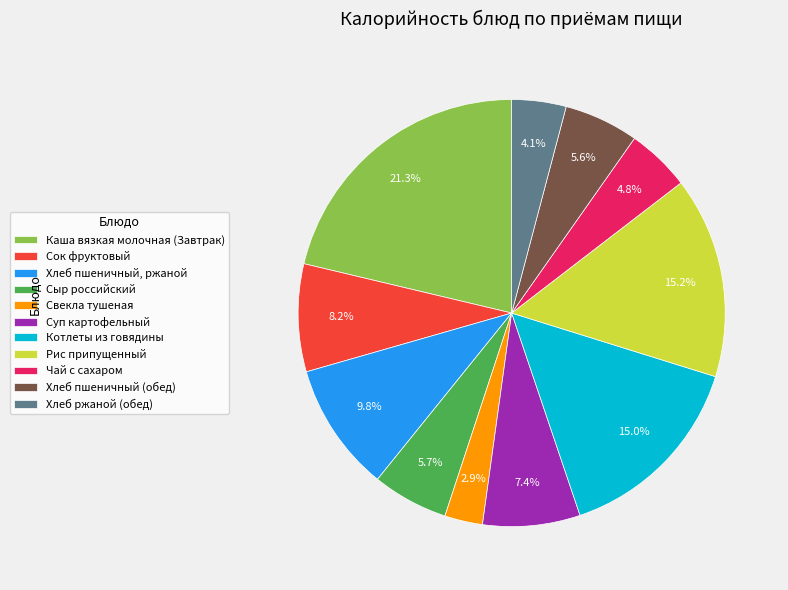

Does Сок фруктовый represent more than half of the total?

No